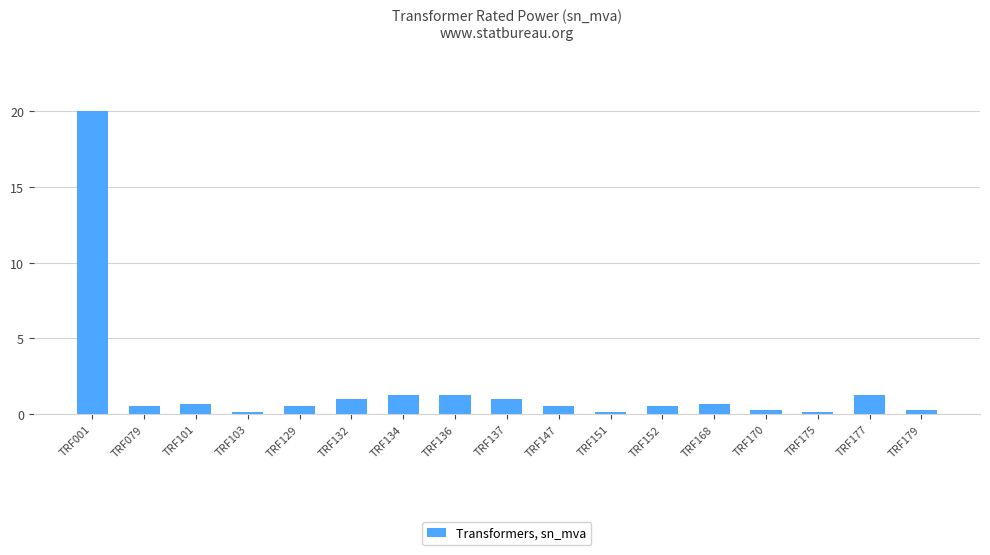

What is the sum of the values at TRF079 and TRF101?

1.1